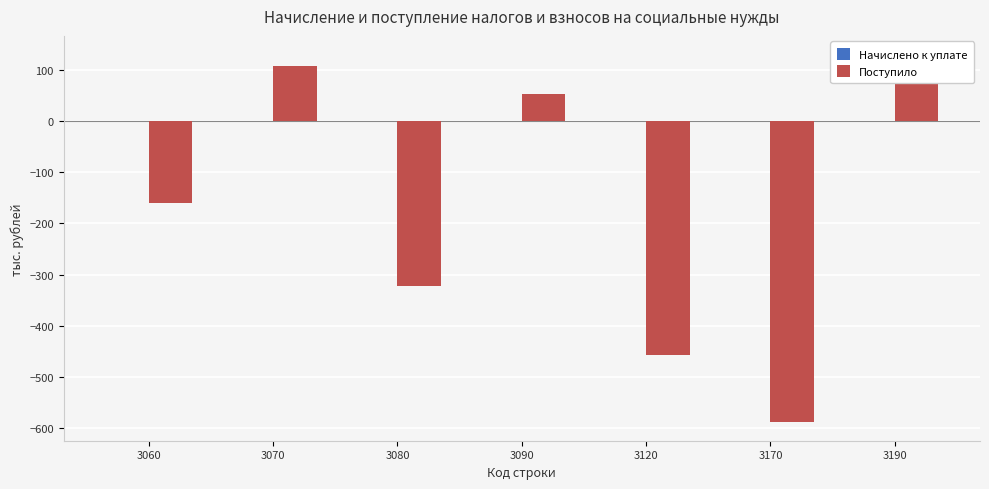

What is the value of the Поступило bar at the 7th from the left?

131